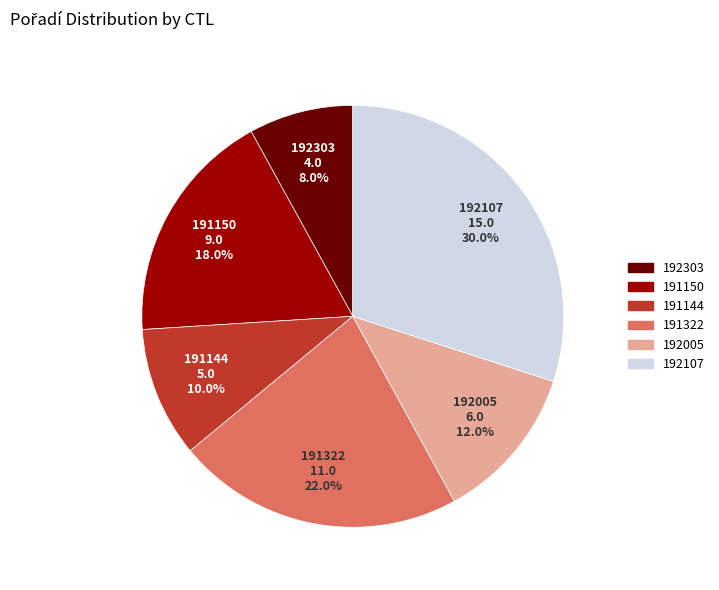

The 191150 slice represents 9% of the pie. True or false?

False